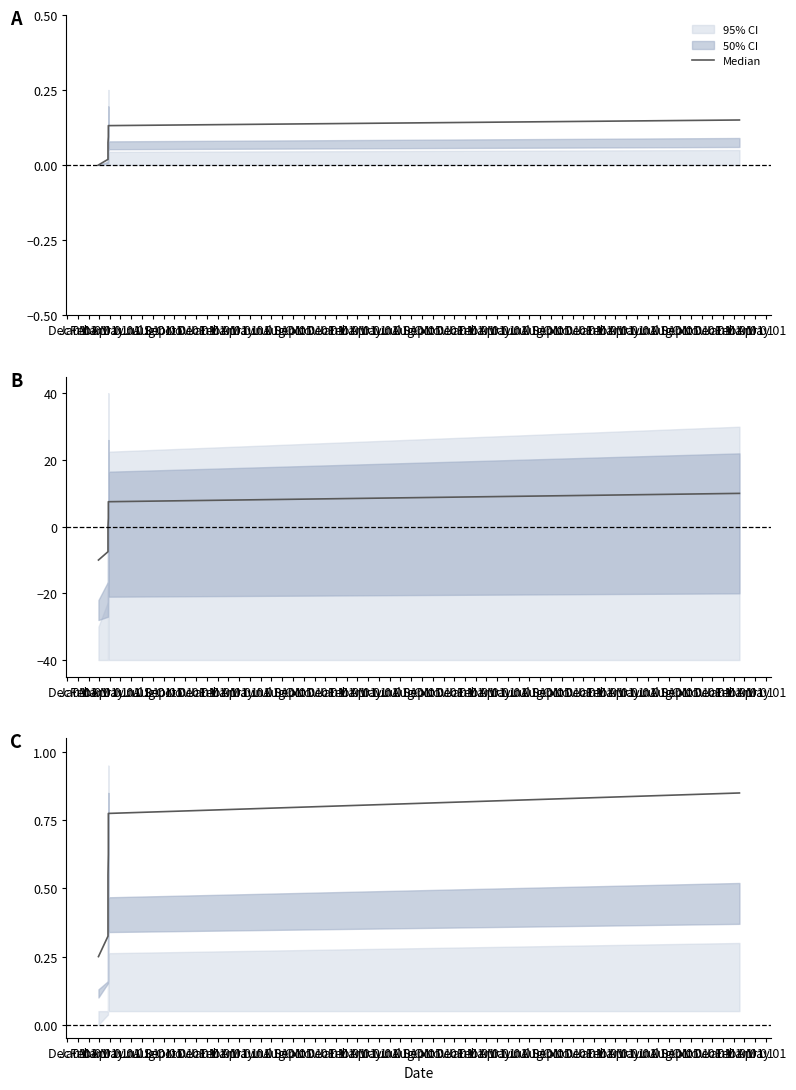

At which label is the value closest to 0?

Dec 01